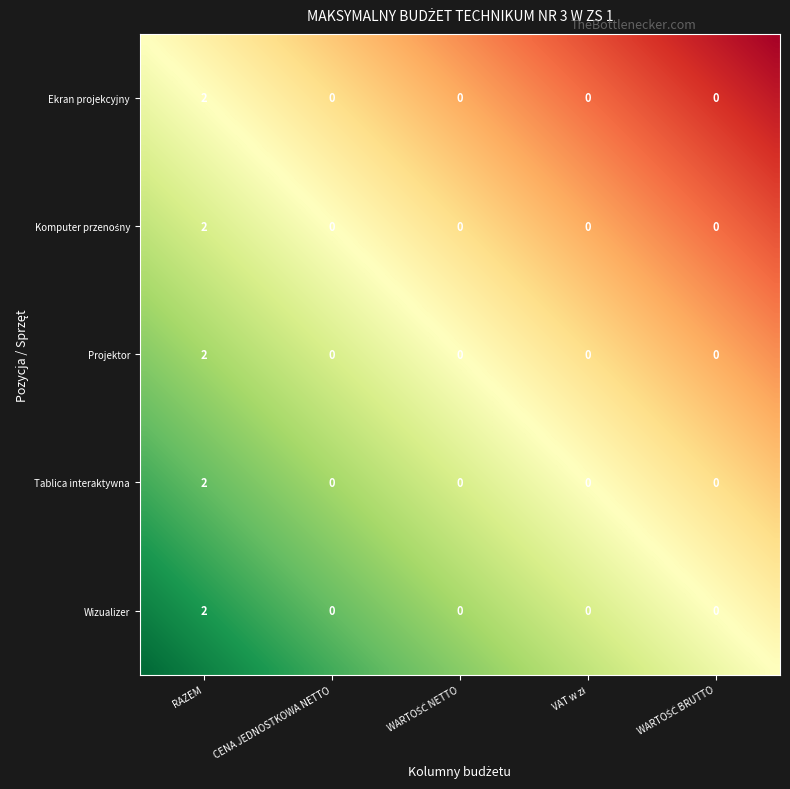

How many distinct data groups are displayed?

5